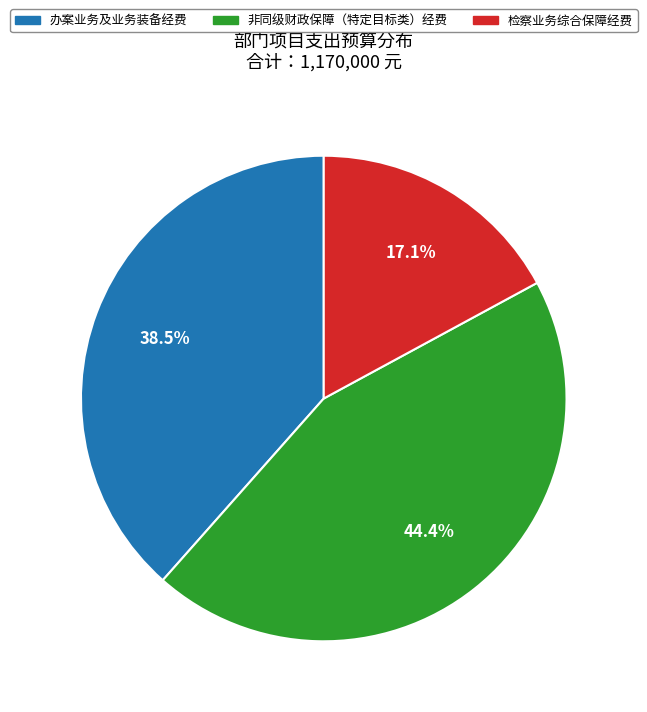

What percentage is the 检察业务综合保障经费 slice, to the nearest percent?

17%